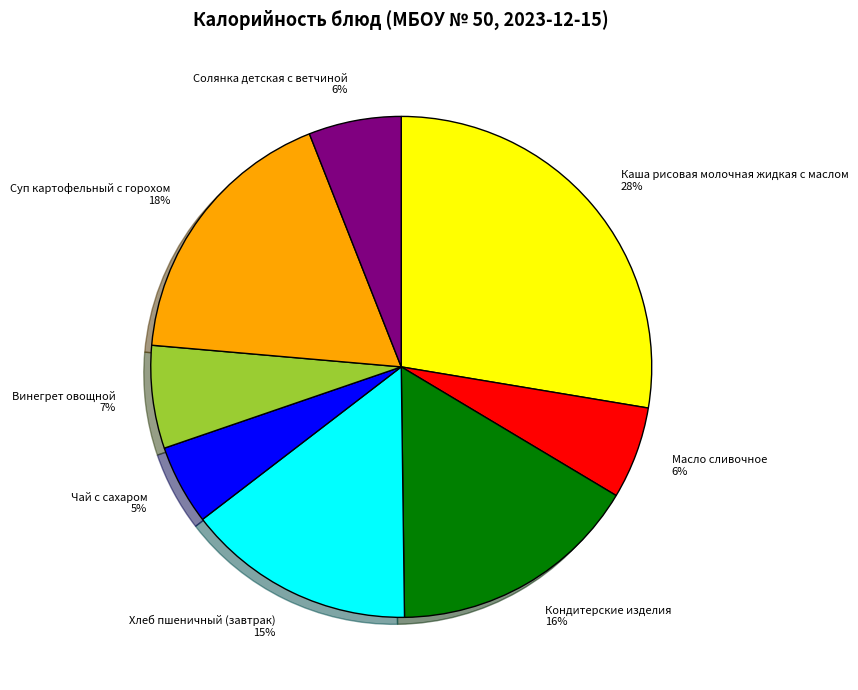

To the nearest percent, what percentage of the pie is Суп картофельный с горохом?

18%